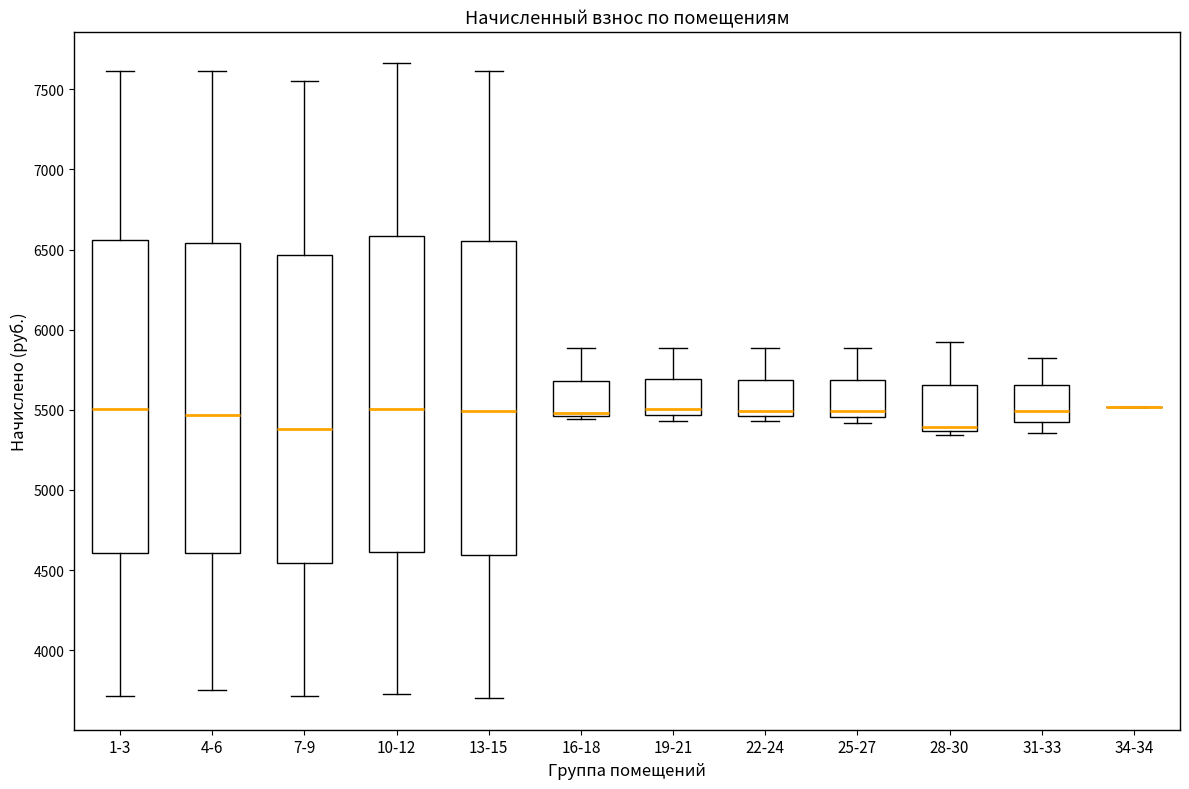

Reading left to right, transcribe this box plot: for each box, give where its median line is, the range the box spans, and where its two whiskers end, as read against the y-axis. The values are not printed on the chart, so give them approximately, as read against the axis.

1-3: median 5500, box 4600 to 6550, whiskers 3700 to 7600
4-6: median 5450, box 4600 to 6550, whiskers 3750 to 7600
7-9: median 5400, box 4550 to 6450, whiskers 3700 to 7550
10-12: median 5500, box 4600 to 6600, whiskers 3750 to 7650
13-15: median 5500, box 4600 to 6550, whiskers 3700 to 7600
16-18: median 5500, box 5450 to 5700, whiskers 5450 (just below the box's lower edge) to 5900
19-21: median 5500, box 5450 to 5700, whiskers 5450 (just below the box's lower edge) to 5900
22-24: median 5500, box 5450 to 5700, whiskers 5450 (just below the box's lower edge) to 5900
25-27: median 5500, box 5450 to 5700, whiskers 5400 to 5900
28-30: median 5400, box 5350 to 5650, whiskers 5350 (just below the box's lower edge) to 5900
31-33: median 5500, box 5400 to 5650, whiskers 5350 to 5800
34-34: box collapsed to a line at 5500, whiskers 5500 to 5500